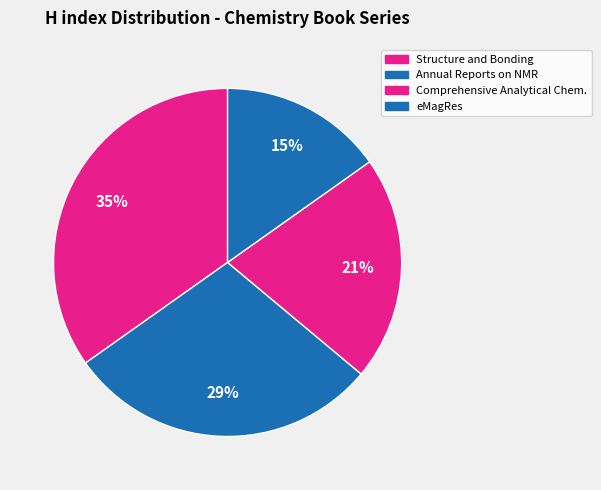

How many slices are in this pie chart?

4